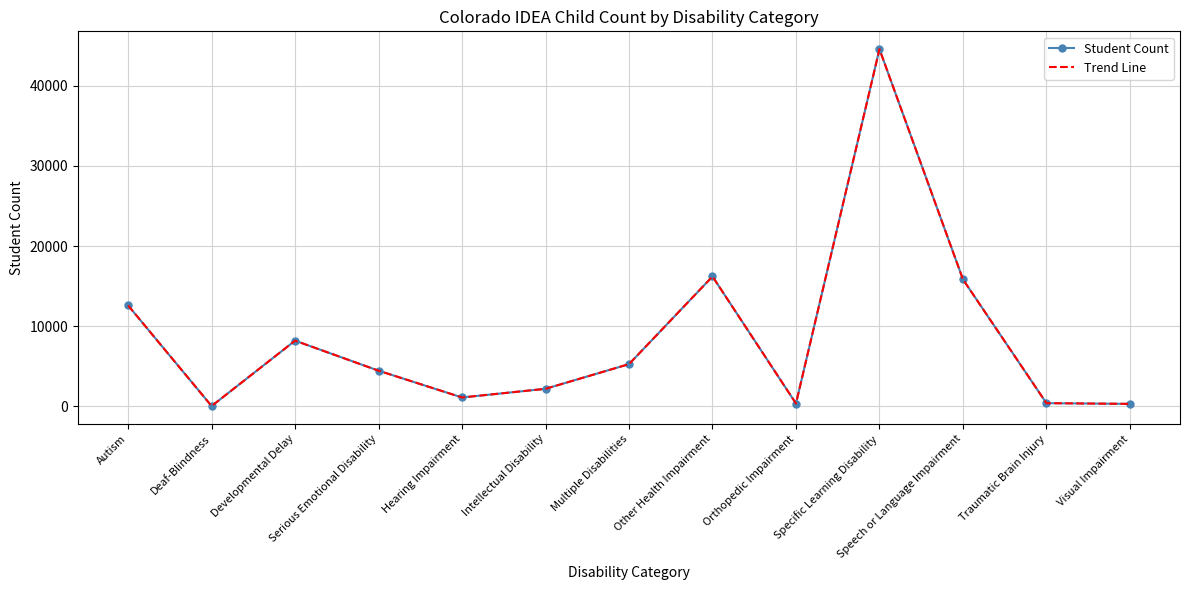

In Trend Line, how many points are lower than both neighbors (excluding endpoints)?

3